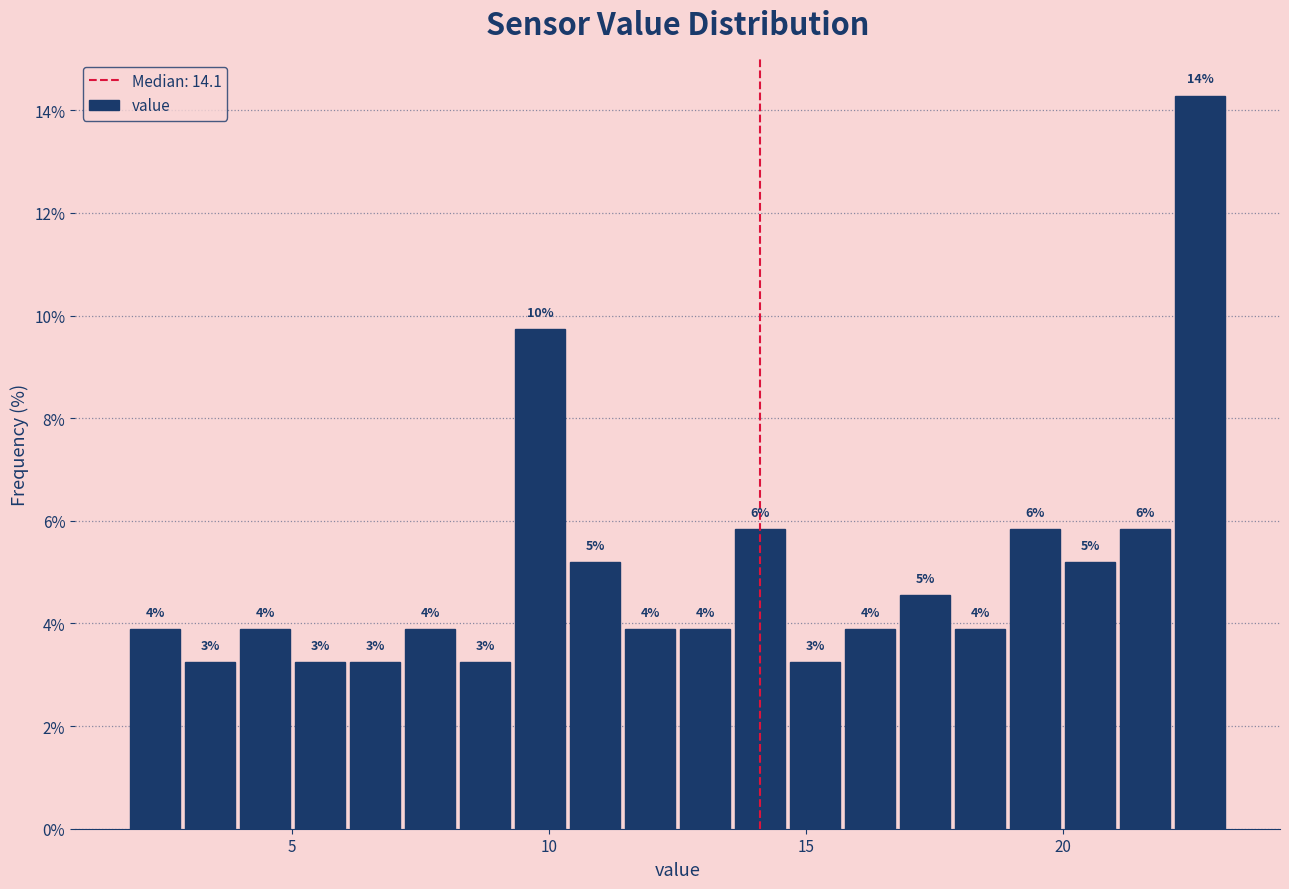

Around what value on the x-axis is the tallest bar? Give the approximate position of its centre, as read against the axis.

22.5